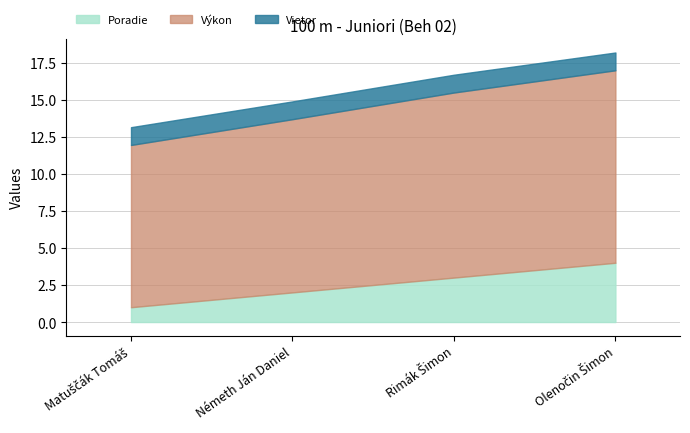

Count the Poradie values in the range 2 to 4.

3